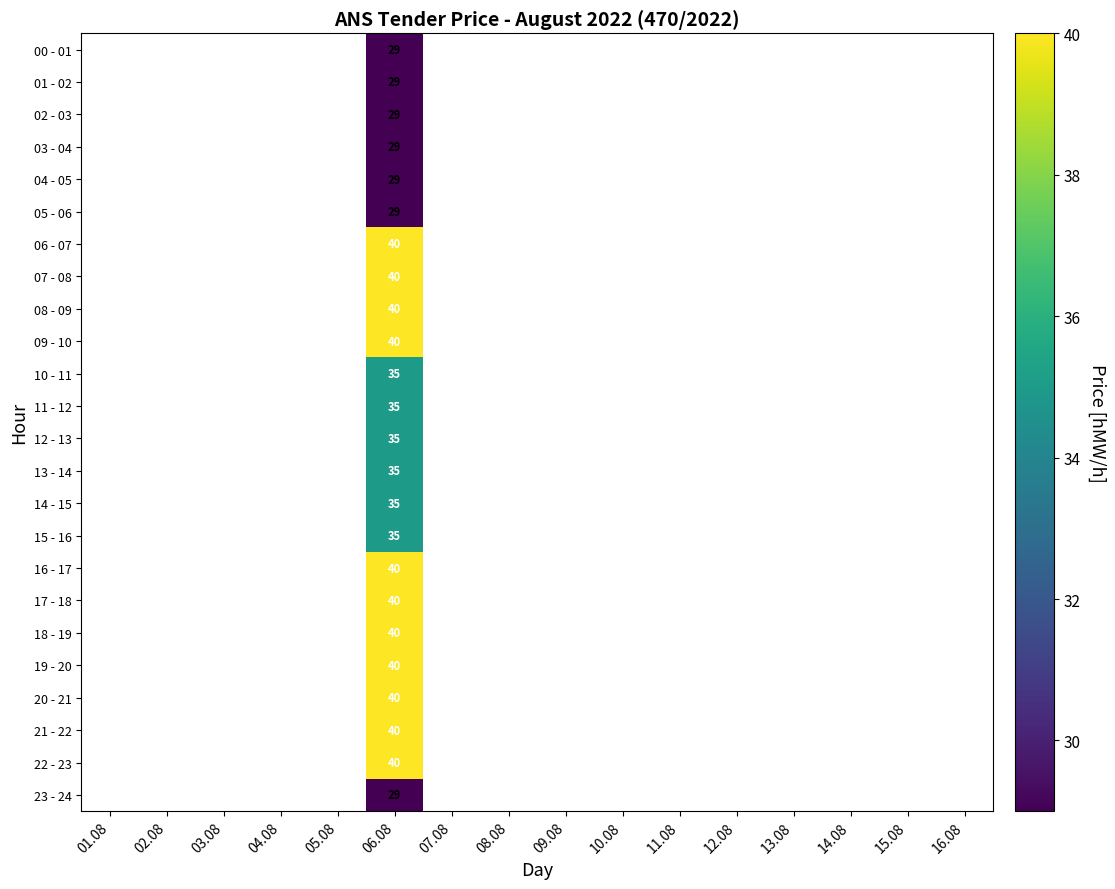

How many data points does each series have?

16